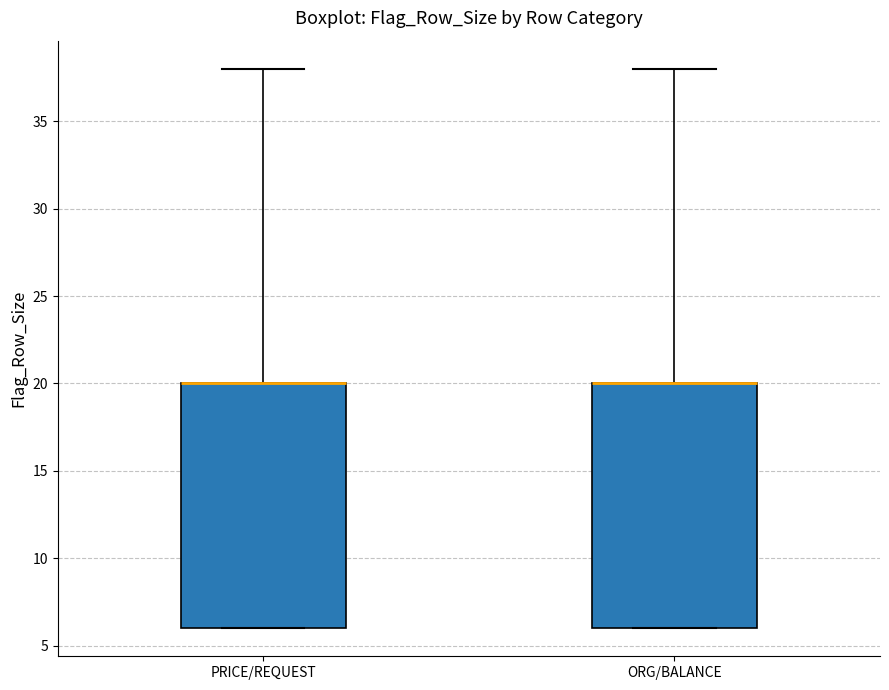

Reading left to right, read every box against the y-axis: the position of its median line, the range the box covers, and the ends of its whiskers. The values are not printed on the chart, so give them approximately, as read against the axis.

PRICE/REQUEST: median 20 (drawn on the box's upper edge), box 6 to 20, whiskers 6 to 38
ORG/BALANCE: median 20 (drawn on the box's upper edge), box 6 to 20, whiskers 6 to 38